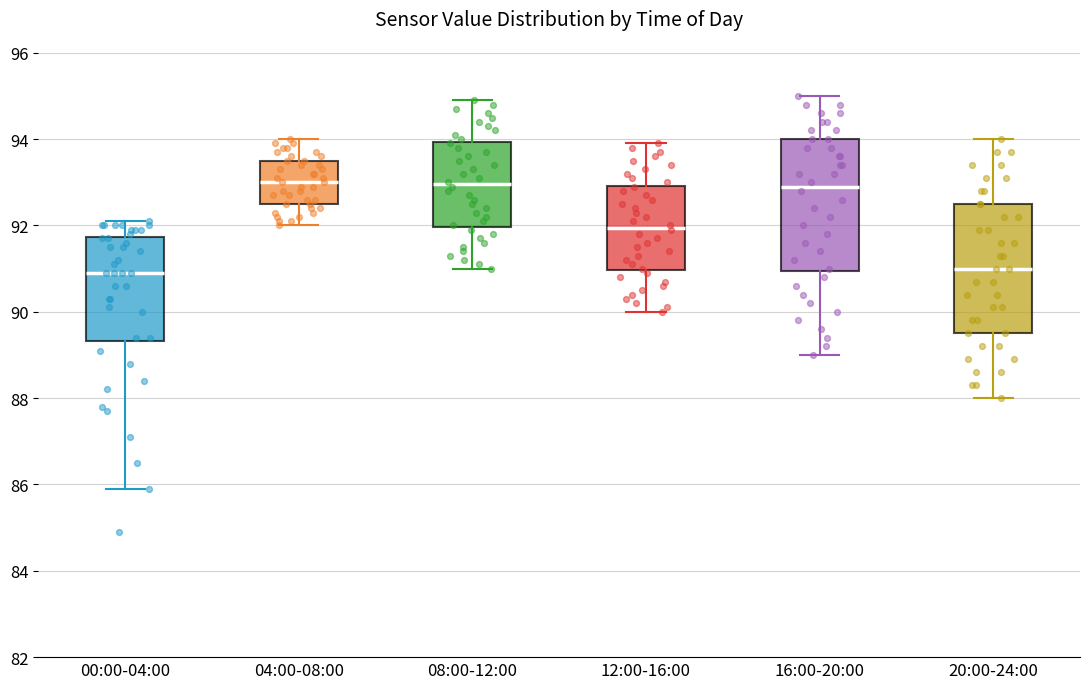

Where is the upper edge of the box for 12:00-16:00 on the y-axis? The values are not printed on the chart, so give them approximately, as read against the axis.

93.0